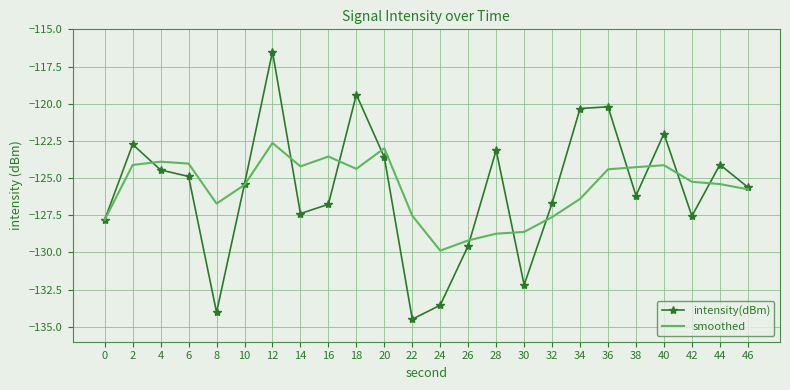

What is the total value across all series at 4?

-248.4